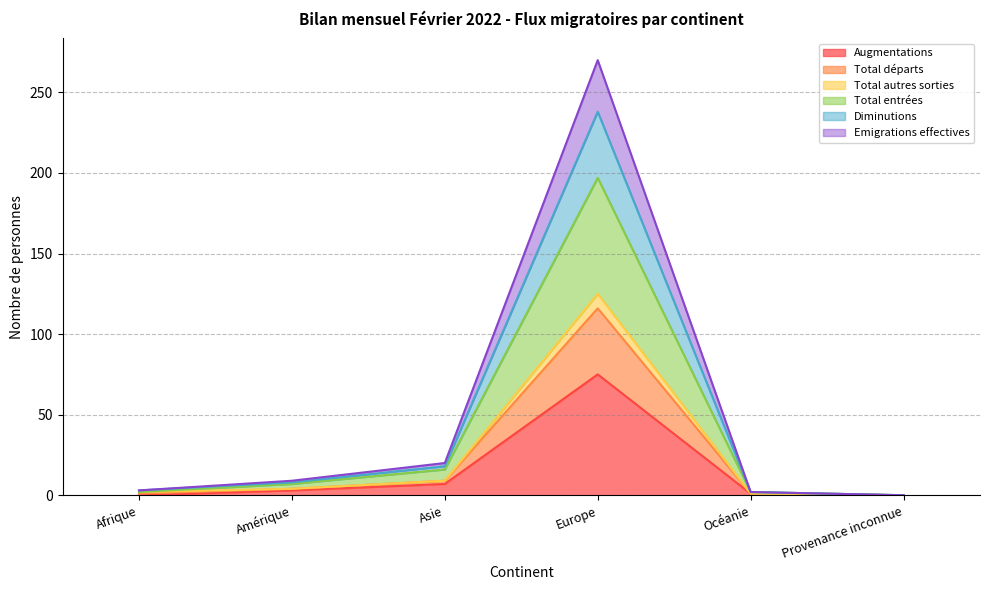

How many positive values does the Emigrations effectives series have?

5